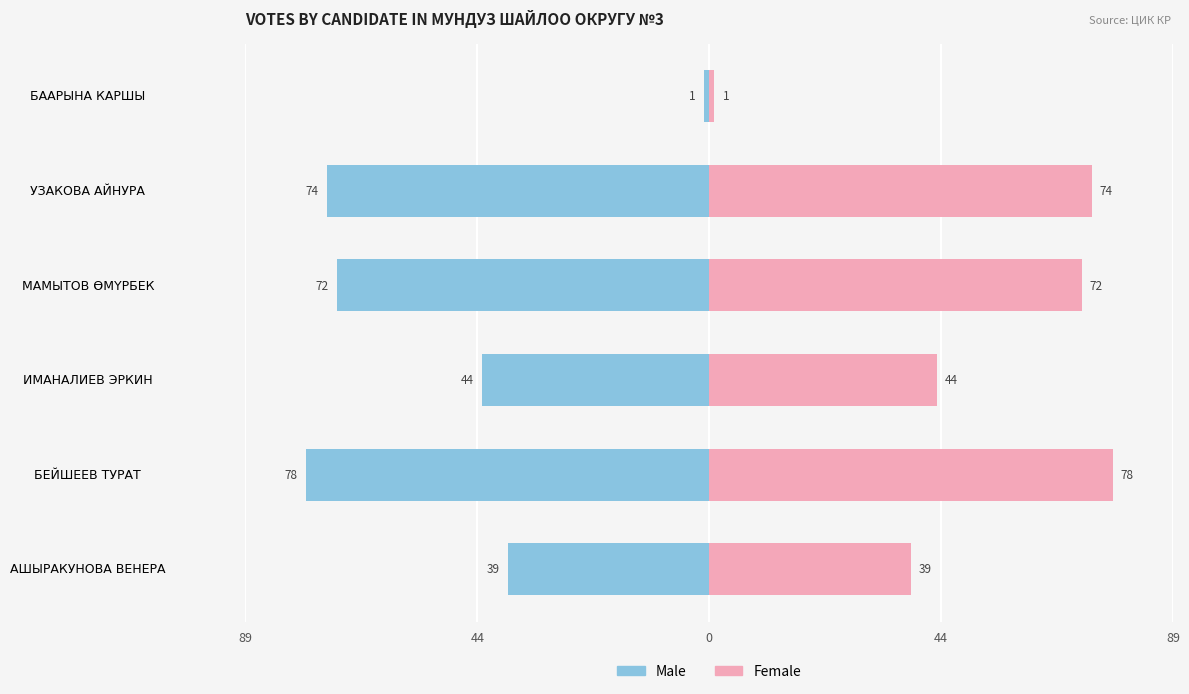

True or false: Female has a value of 56 at АШЫРАКУНОВА ВЕНЕРА.

False